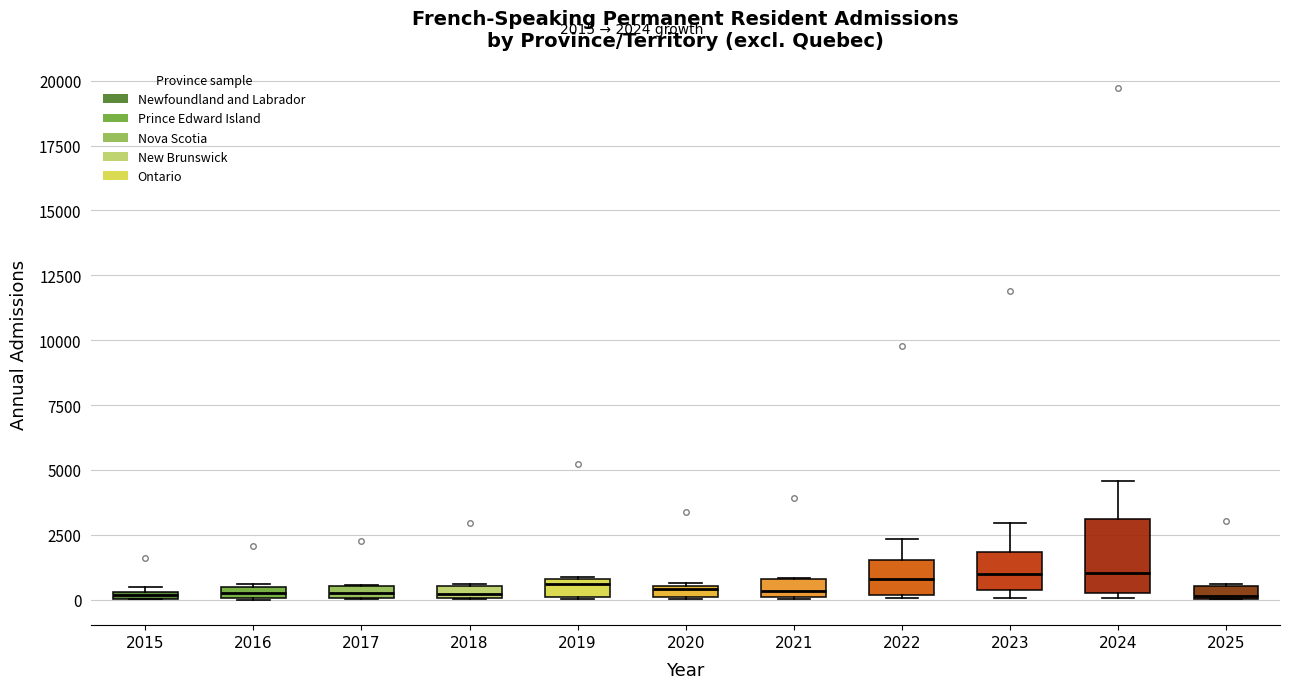

Which box is the tallest, from its lower edge to its upper edge?

2024